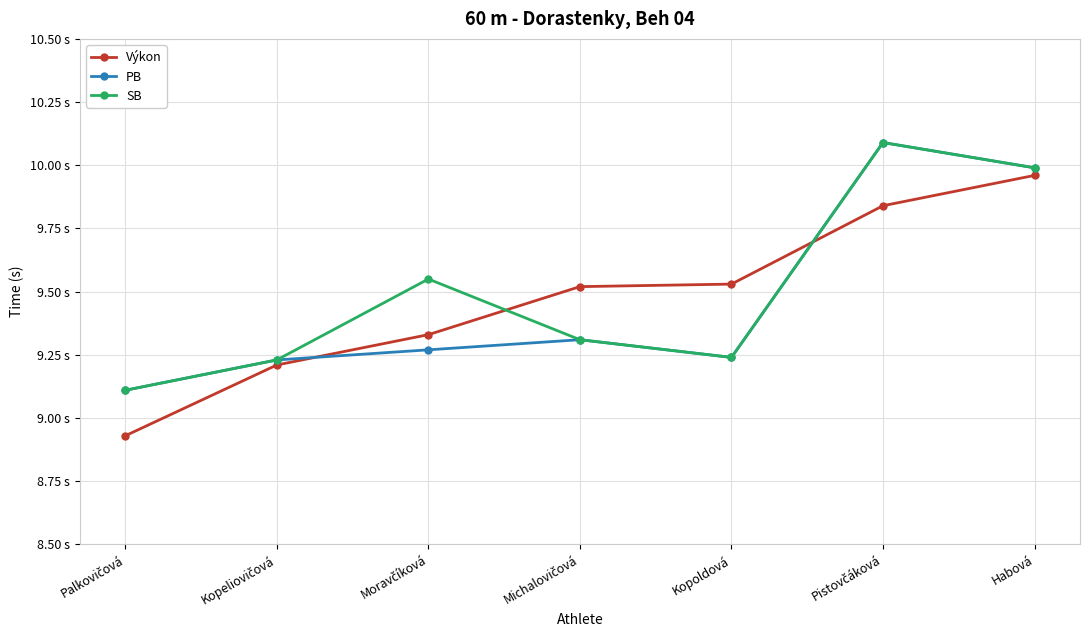

Does the chart have visible grid lines?

Yes